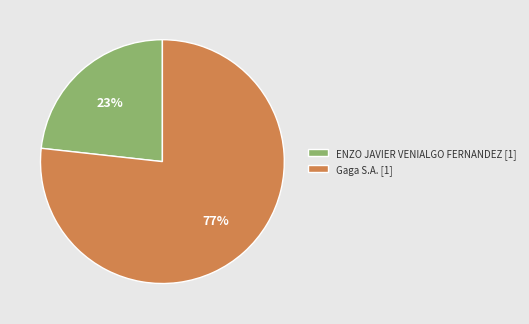

Combined, do ENZO JAVIER VENIALGO FERNANDEZ and Gaga S.A. account for over 50%?

Yes